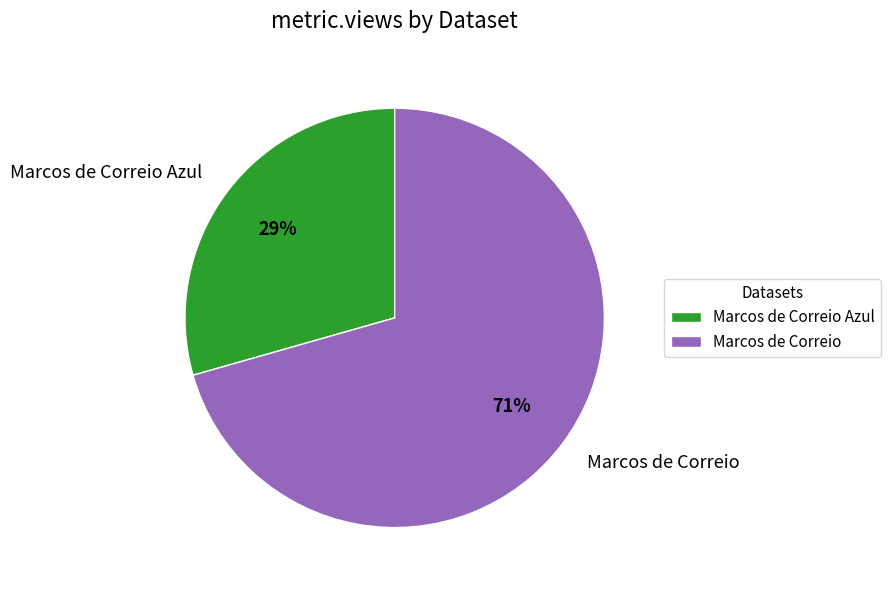

Which slice is the largest?

Marcos de Correio